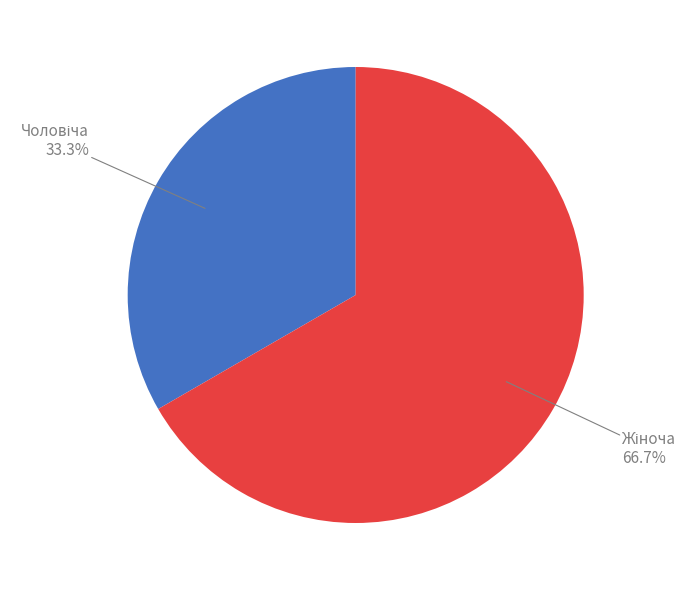

Is there any slice that represents more than half of the pie?

Yes